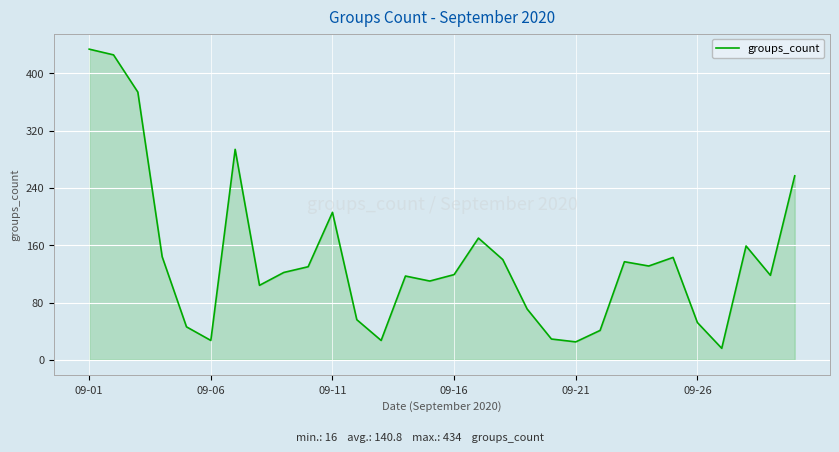

What is the average value?

141